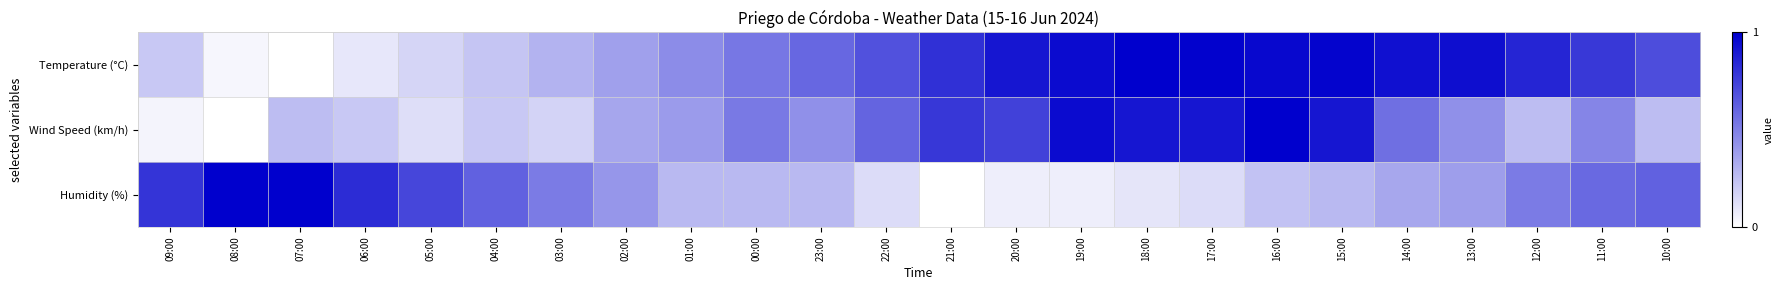

Which series has the largest range (max minus min)?

Temperature (°C)